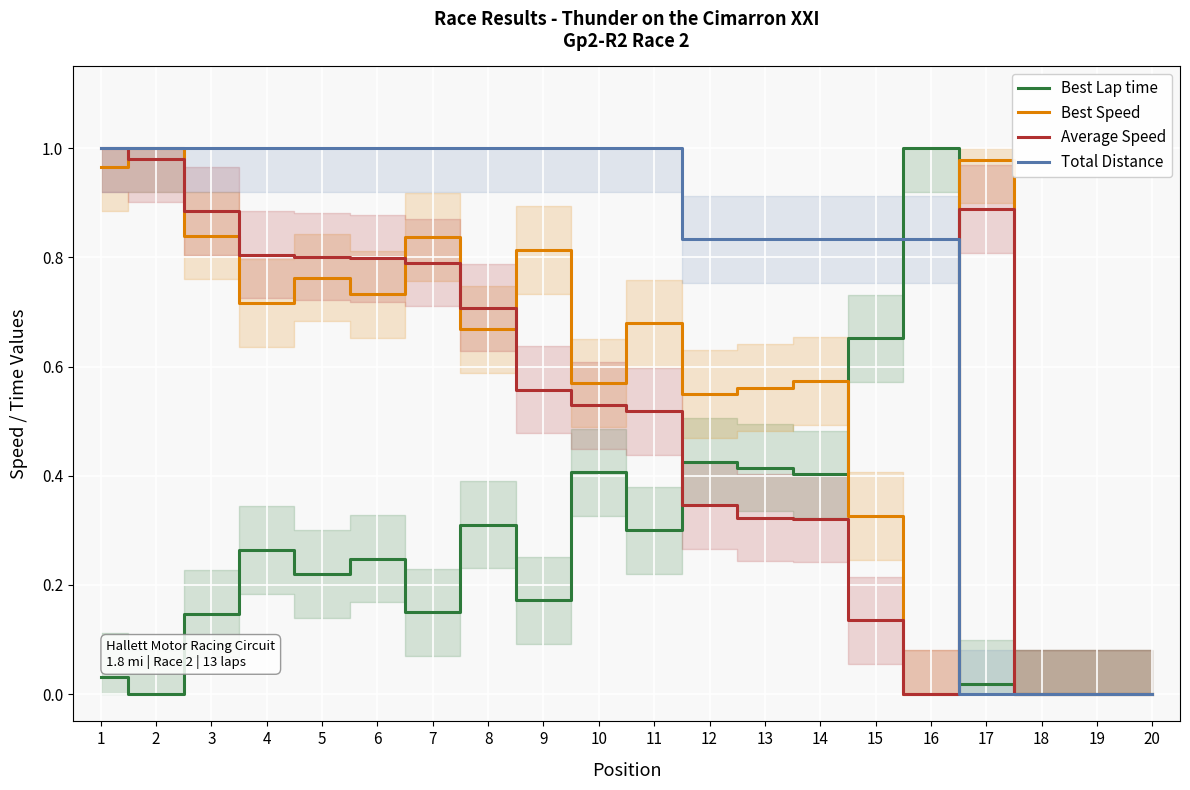

How many interior local valleys does the Best Speed series have?

6